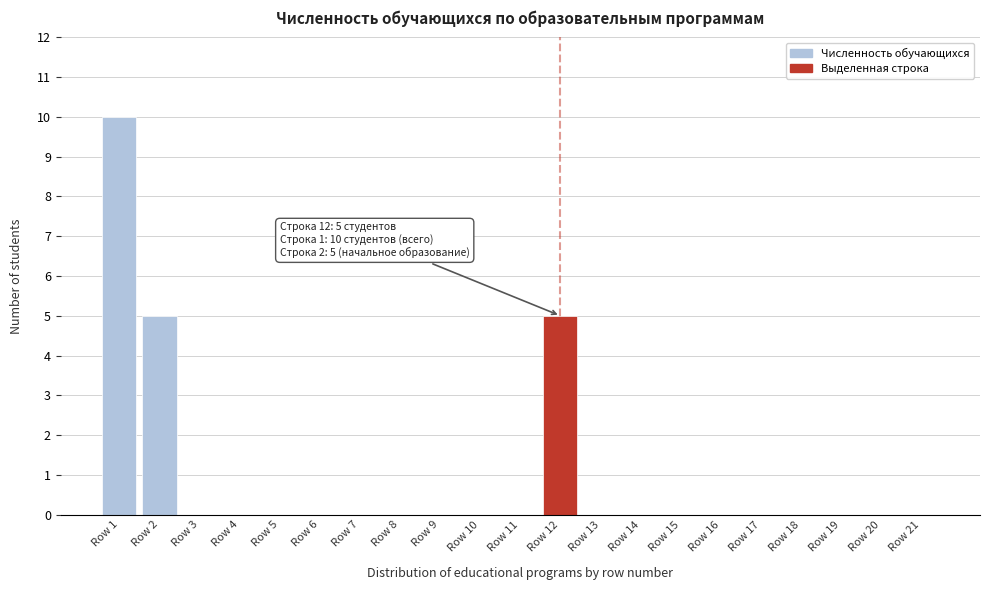

Reading left to right, what are all the values shown in this chart?

Row 1=10	Row 2=5	Row 3=0	Row 4=0	Row 5=0	Row 6=0	Row 7=0	Row 8=0	Row 9=0	Row 10=0	Row 11=0	Row 12=5	Row 13=0	Row 14=0	Row 15=0	Row 16=0	Row 17=0	Row 18=0	Row 19=0	Row 20=0	Row 21=0